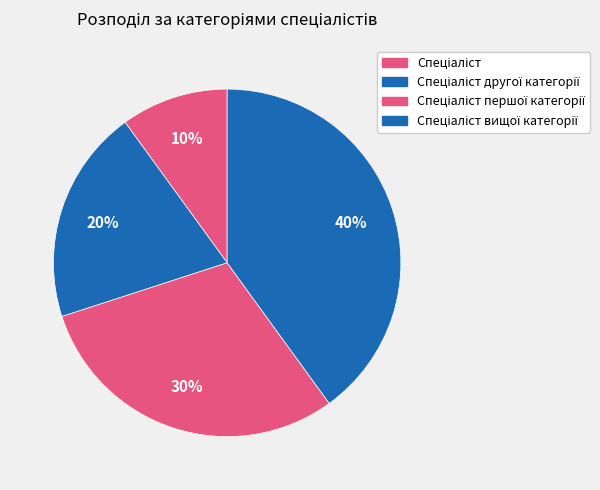

Count the number of slices in the pie.

4